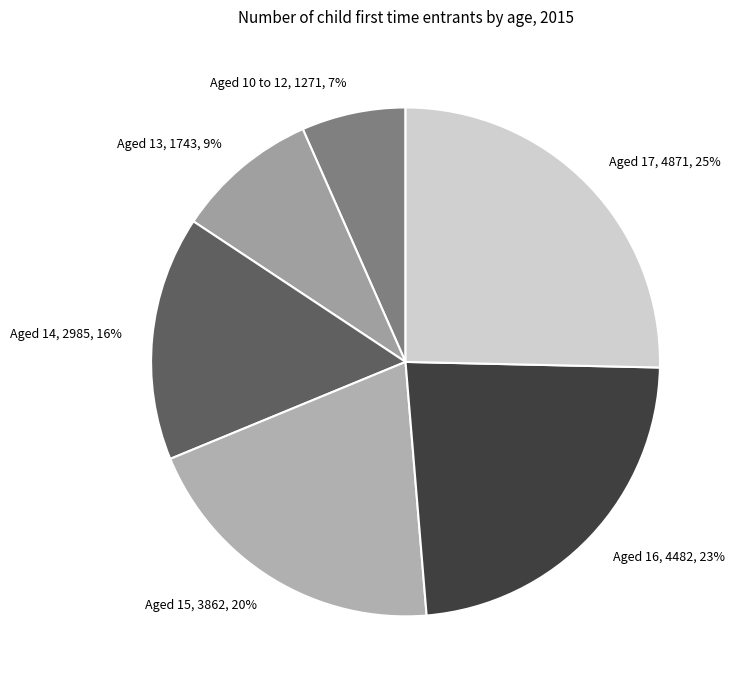

Do Aged 14 and Aged 13 together represent more than half of the pie?

No